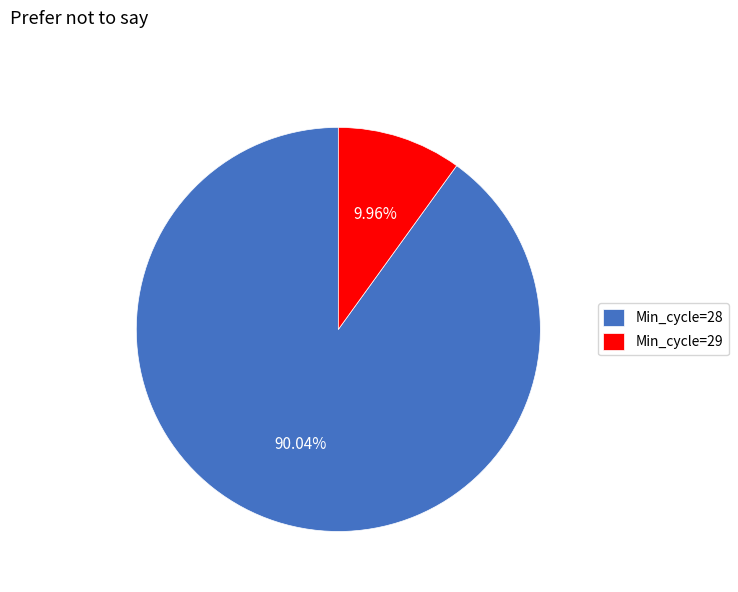

How many slices are in this pie chart?

2